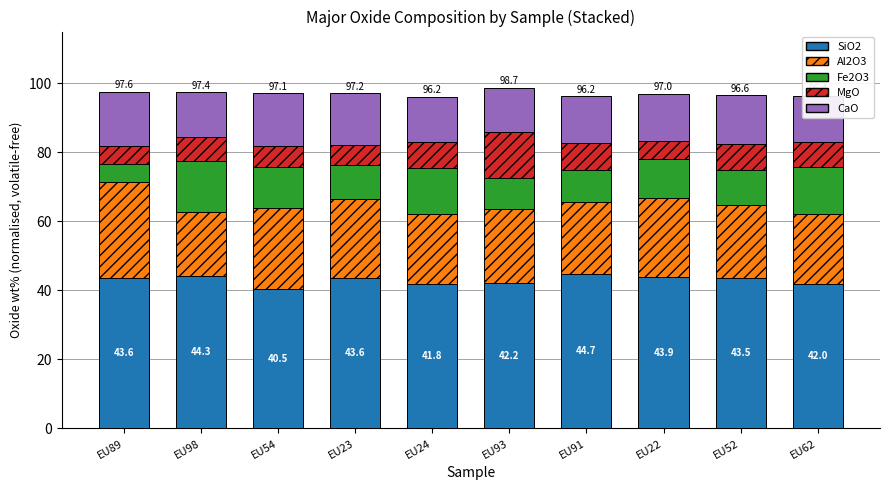

True or false: SiO2 has a value of 44.3 at EU98.

True